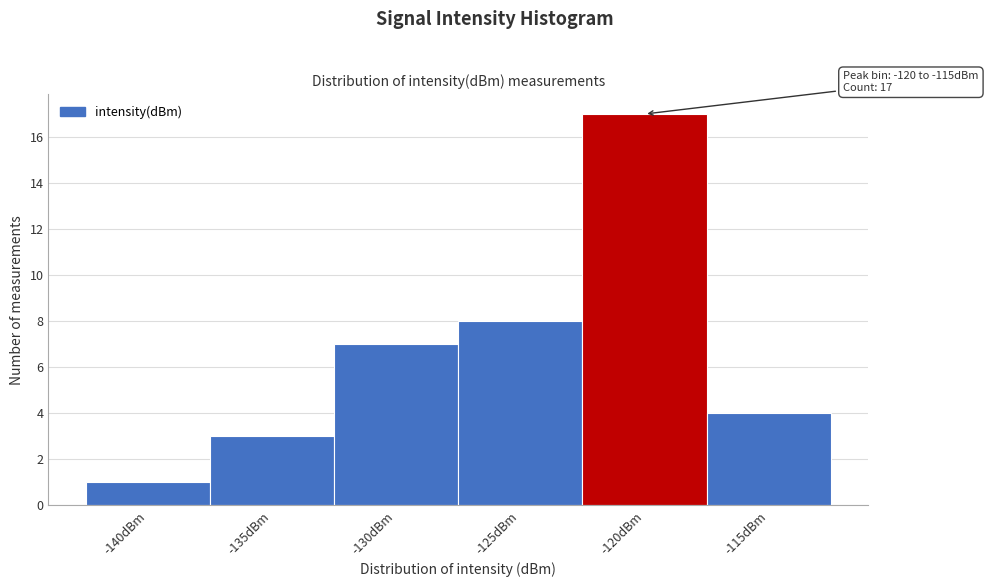

Reading left to right, extract all data points from this chart.

-140dBm=1	-135dBm=3	-130dBm=7	-125dBm=8	-120dBm=17	-115dBm=4